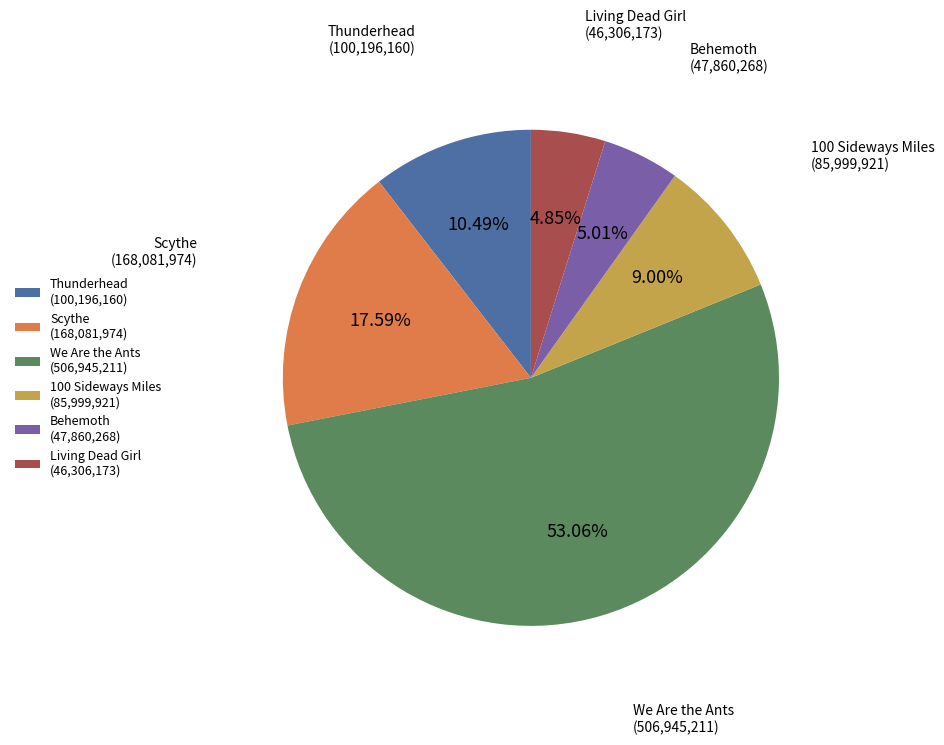

Combined, do Behemoth and 100 Sideways Miles account for over 50%?

No